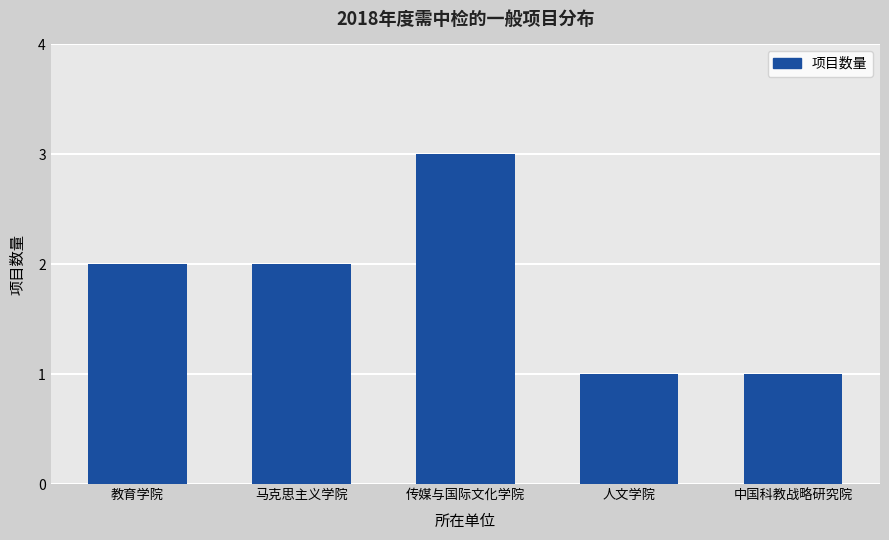

Approximately how many times larger is the value at 马克思主义学院 compared to 传媒与国际文化学院?

0.7